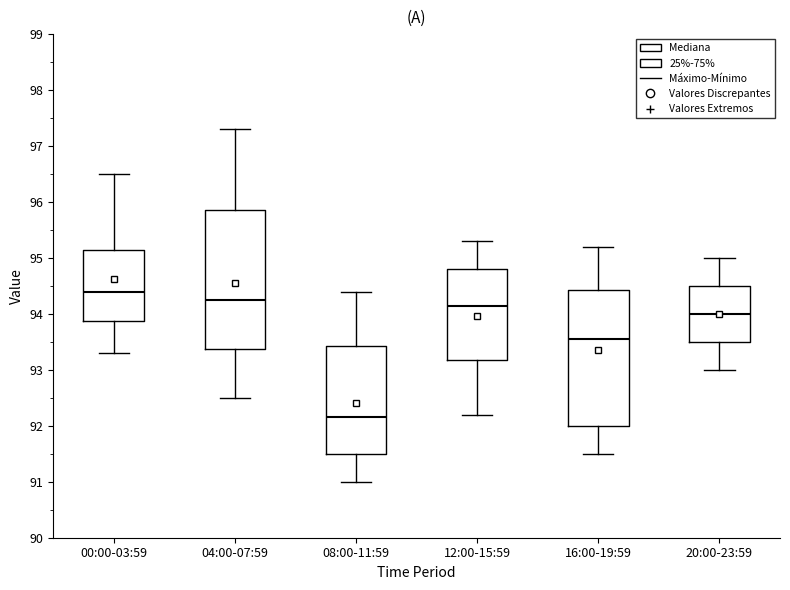

Which box has the lowest median line?

08:00-11:59